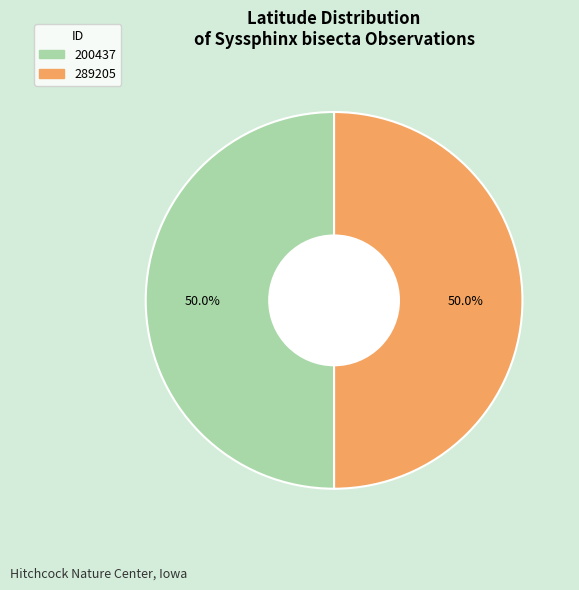

To the nearest percent, what portion does 200437 represent?

50%